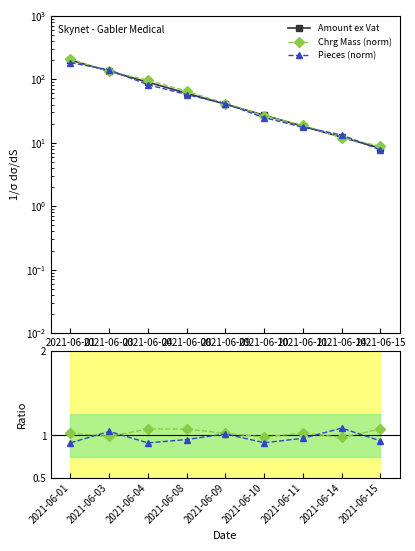

True or false: Chrg Mass (norm) and Amount ex Vat cross at least once.

False